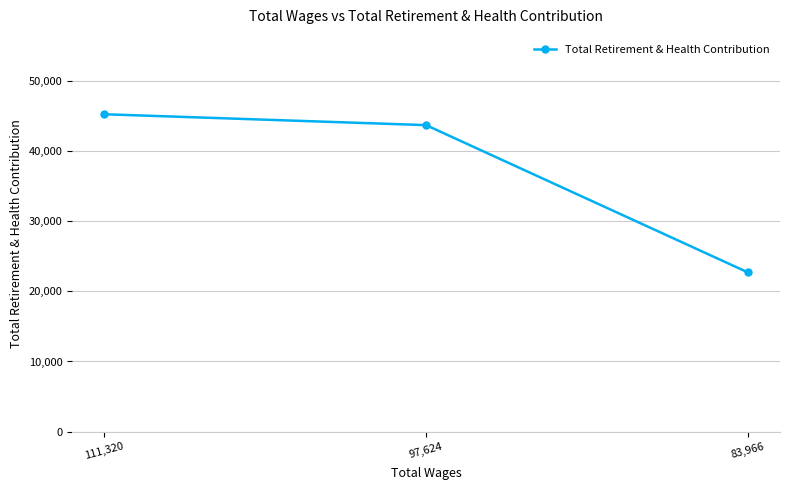

Is it true that the value at 83,966 is 34934?

False